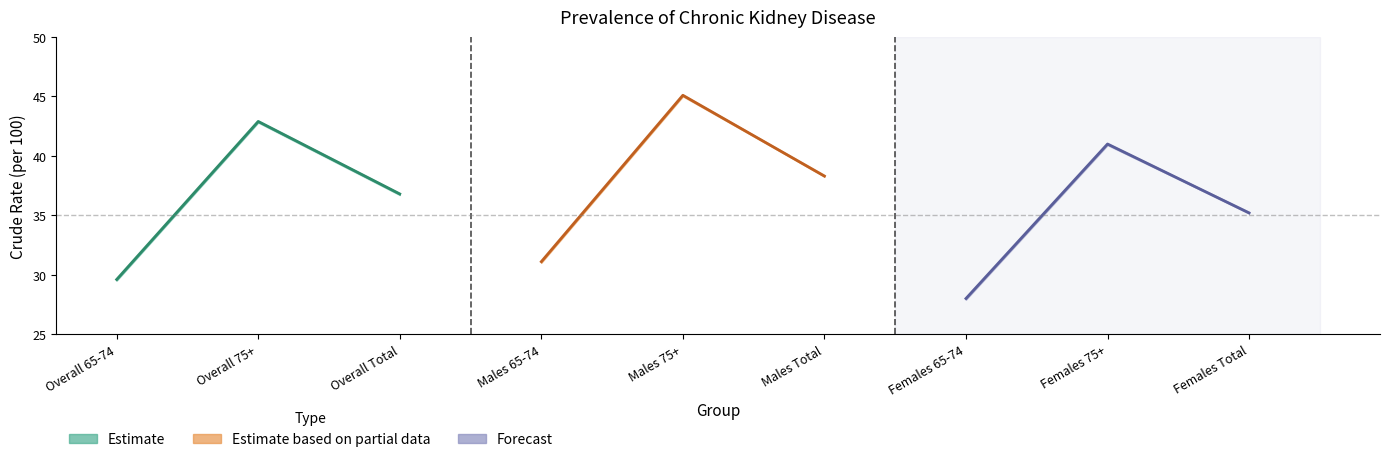

How many values in the Females (Forecast) series are below 35?

1